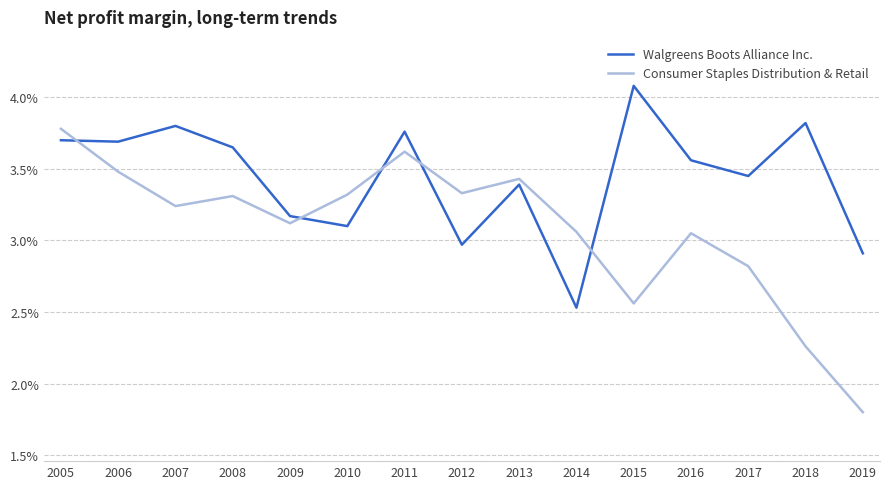

Does the chart display data point markers on the line(s)?

No